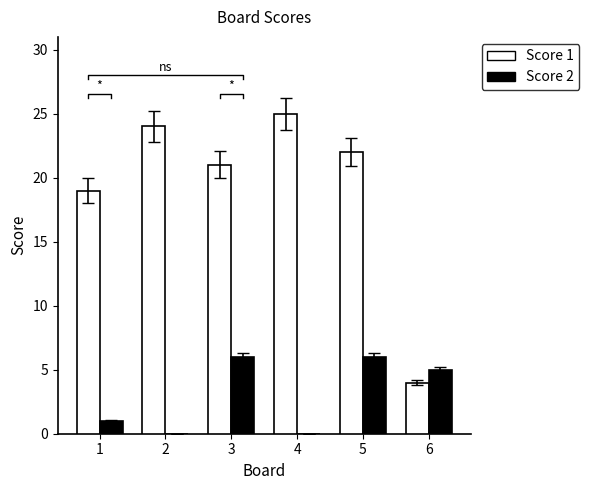

Which series has the largest total across all categories?

Score 1